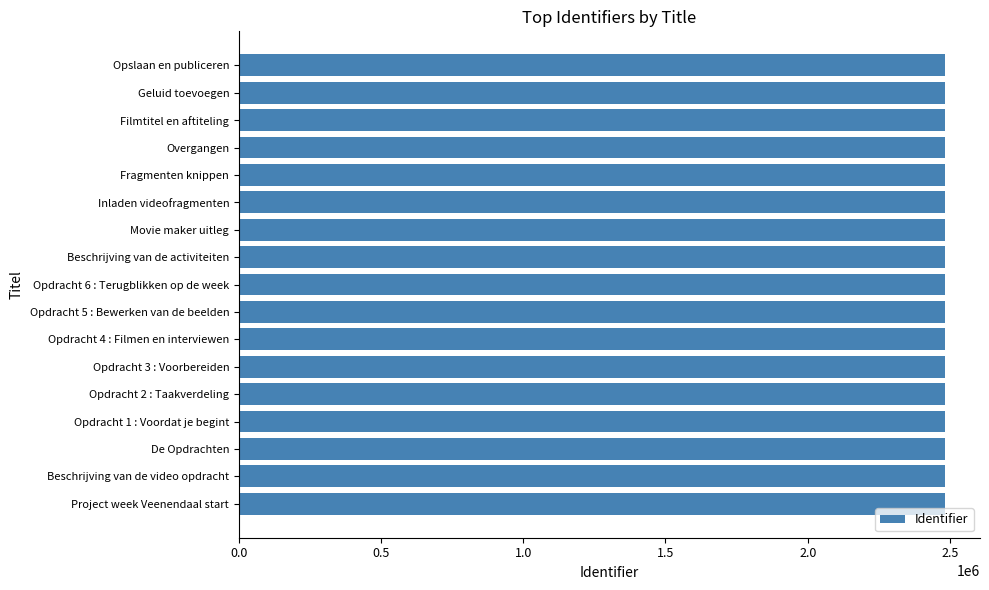

What is the sum of all values?

42189816